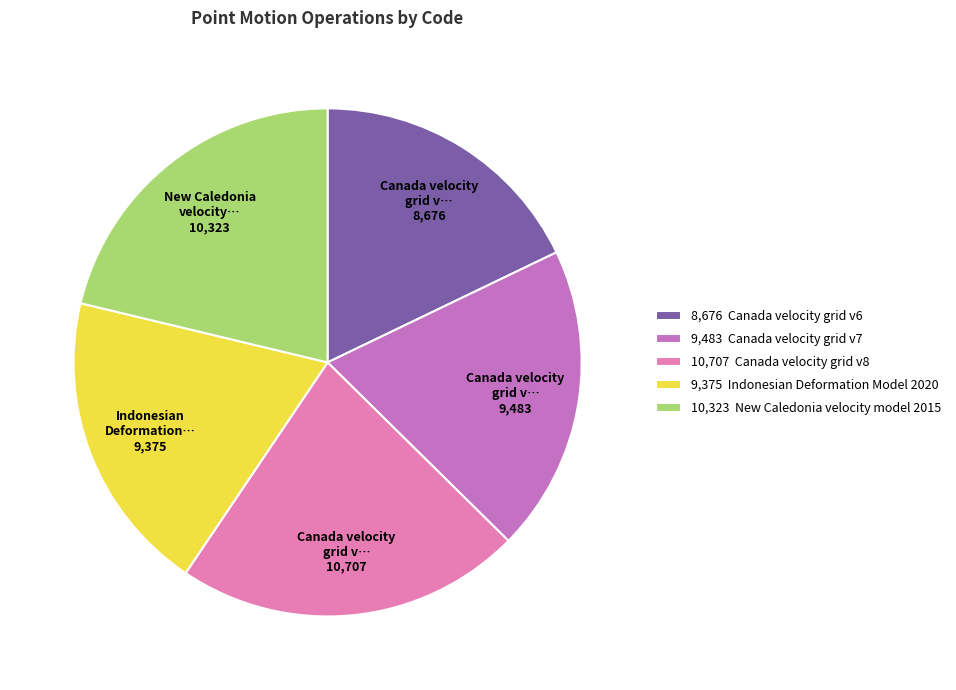

Is it true that 9,375 Indonesian Deformation Model 2020 is 33% of the pie?

False